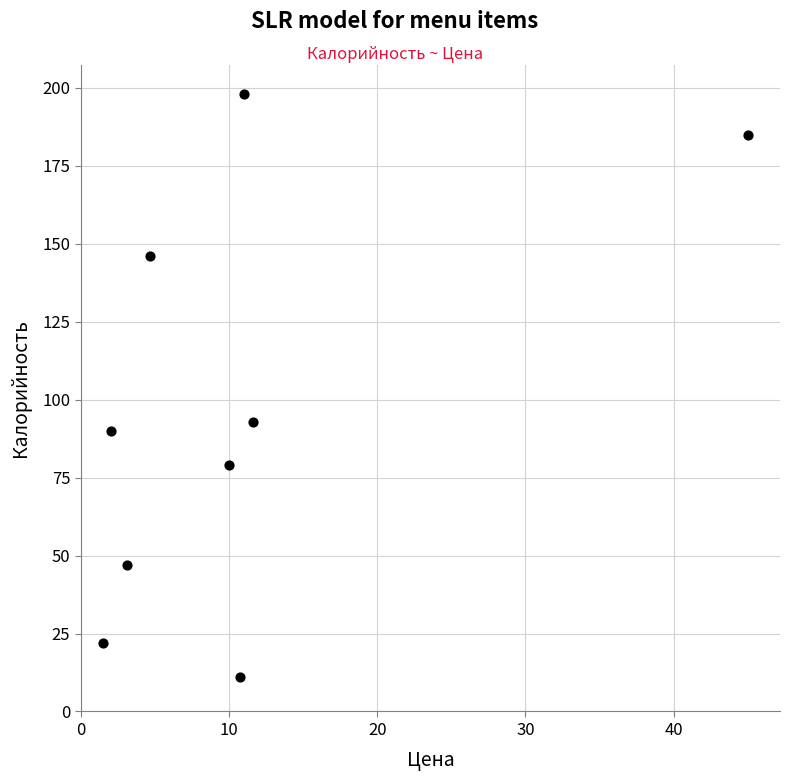

What is the average Y value?

97